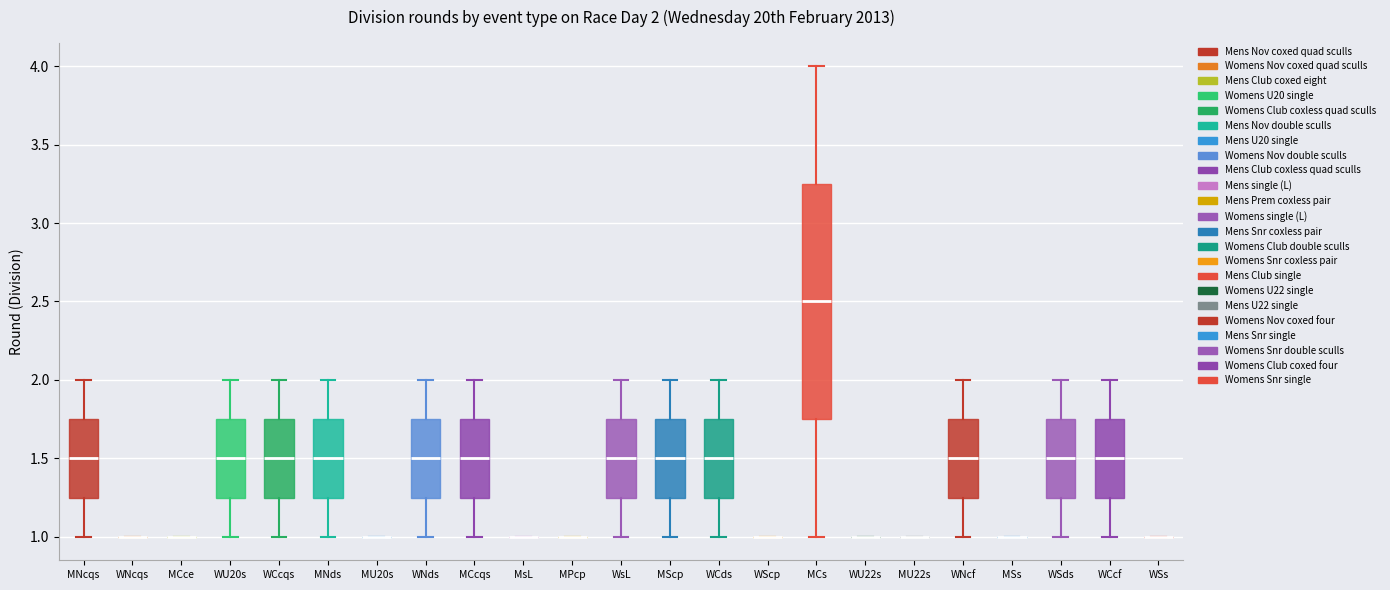

Comparing the boxes themselves (not the whiskers), which one is the tallest?

MCs